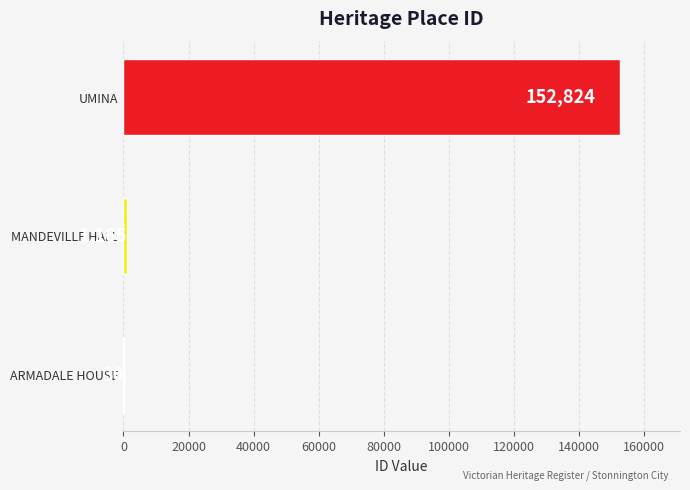

True or false: the data shows 91366 at UMINA.

False